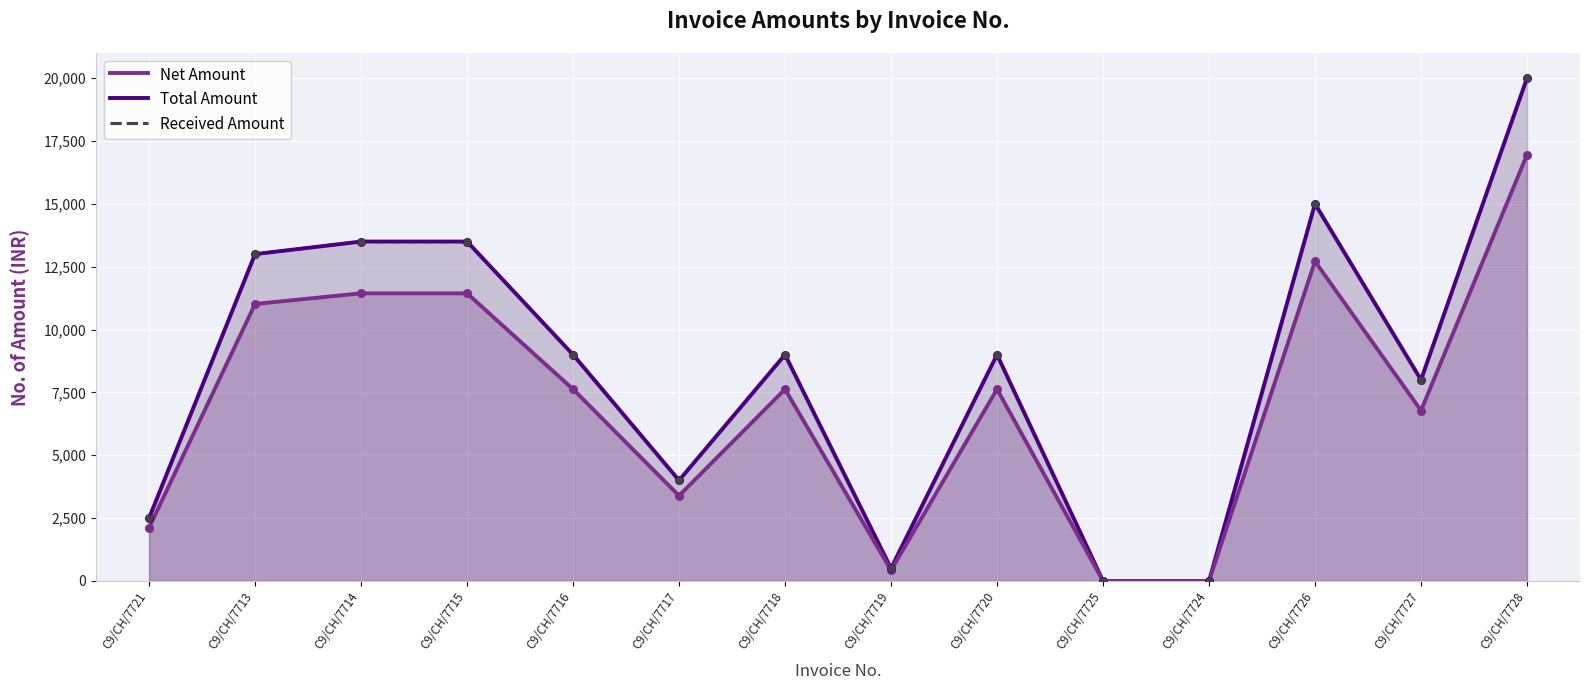

At how many categories does at least one series exceed 14249?

2